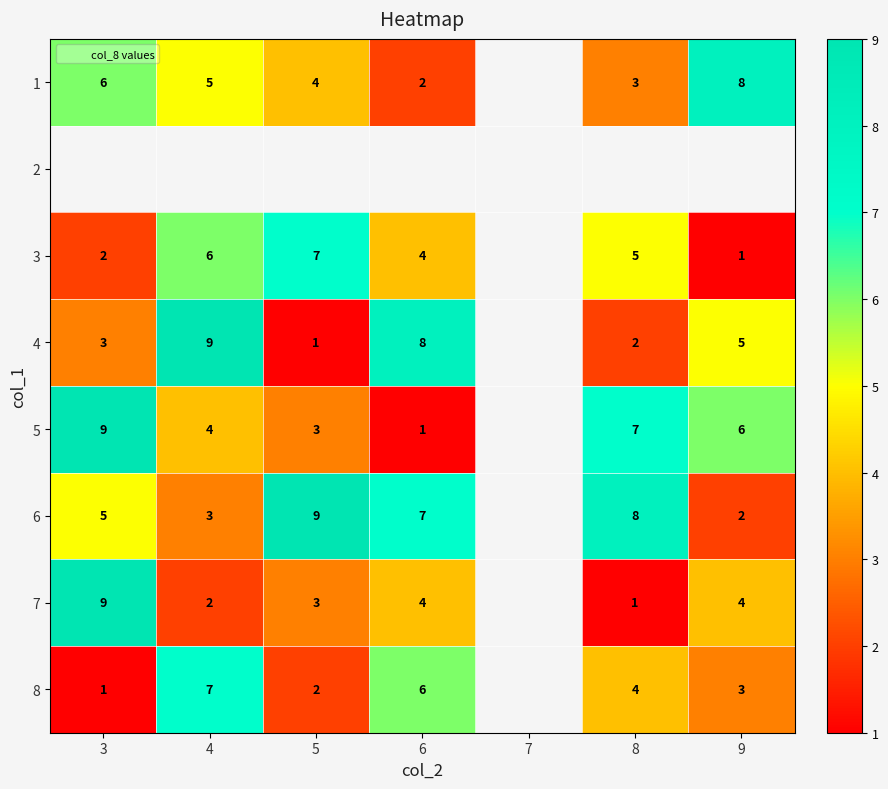

Is the value of 6 at 4 greater than the value of 1 at 3?

No